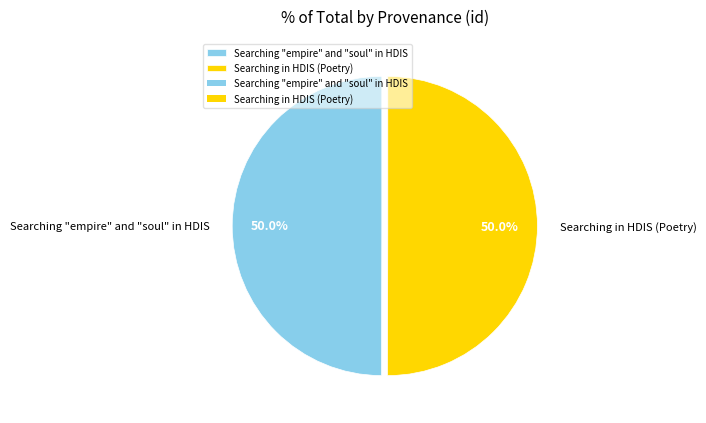

Count the number of slices in the pie.

2